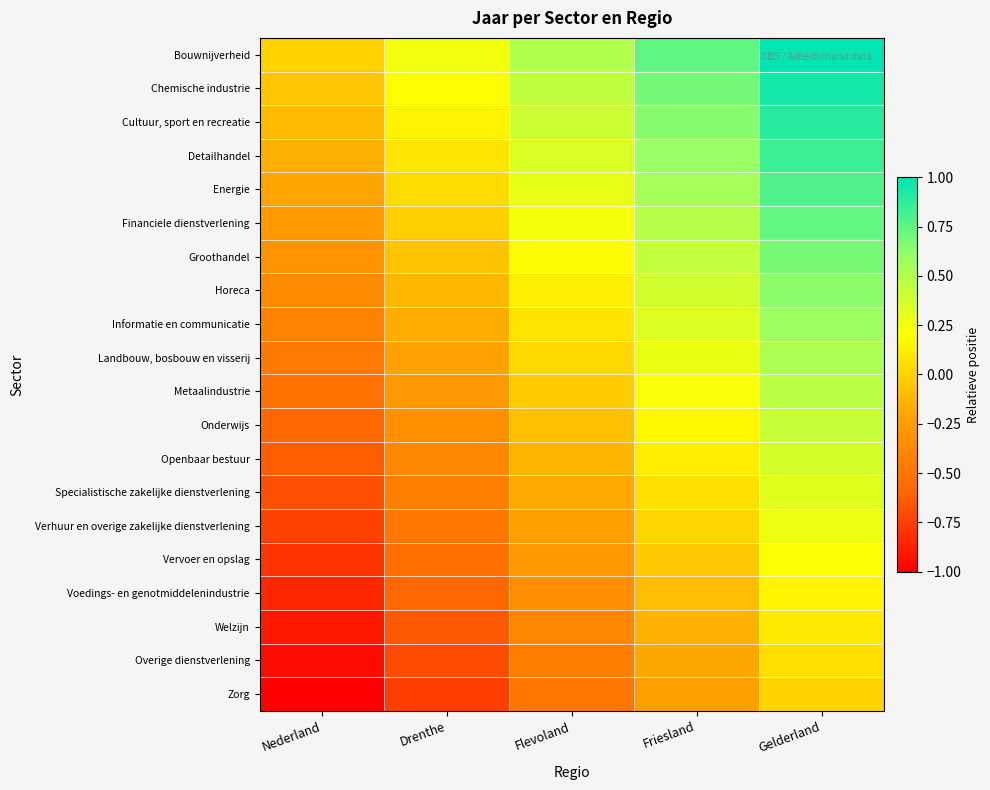

Reading left to right, what are all the values shown in this chart?

Bouwnijverheid: Nederland=0.0	Drenthe=0.2	Flevoland=0.5	Friesland=0.8	Gelderland=1.0
Chemische industrie: Nederland=-0.1	Drenthe=0.2	Flevoland=0.4	Friesland=0.7	Gelderland=0.9
Cultuur, sport en recreatie: Nederland=-0.1	Drenthe=0.1	Flevoland=0.4	Friesland=0.6	Gelderland=0.9
Detailhandel: Nederland=-0.2	Drenthe=0.1	Flevoland=0.3	Friesland=0.6	Gelderland=0.8
Energie: Nederland=-0.2	Drenthe=0.0	Flevoland=0.3	Friesland=0.5	Gelderland=0.8
Financiele dienstverlening: Nederland=-0.3	Drenthe=-0.0	Flevoland=0.2	Friesland=0.5	Gelderland=0.7
Groothandel: Nederland=-0.3	Drenthe=-0.1	Flevoland=0.2	Friesland=0.4	Gelderland=0.7
Horeca: Nederland=-0.4	Drenthe=-0.1	Flevoland=0.1	Friesland=0.4	Gelderland=0.6
Informatie en communicatie: Nederland=-0.4	Drenthe=-0.2	Flevoland=0.1	Friesland=0.3	Gelderland=0.6
Landbouw, bosbouw en visserij: Nederland=-0.5	Drenthe=-0.2	Flevoland=0.0	Friesland=0.3	Gelderland=0.5
Metaalindustrie: Nederland=-0.5	Drenthe=-0.3	Flevoland=-0.0	Friesland=0.2	Gelderland=0.5
Onderwijs: Nederland=-0.6	Drenthe=-0.3	Flevoland=-0.1	Friesland=0.2	Gelderland=0.4
Openbaar bestuur: Nederland=-0.6	Drenthe=-0.4	Flevoland=-0.1	Friesland=0.1	Gelderland=0.4
Specialistische zakelijke dienstverlening: Nederland=-0.7	Drenthe=-0.4	Flevoland=-0.2	Friesland=0.1	Gelderland=0.3
Verhuur en overige zakelijke dienstverlening: Nederland=-0.7	Drenthe=-0.5	Flevoland=-0.2	Friesland=0.0	Gelderland=0.3
Vervoer en opslag: Nederland=-0.8	Drenthe=-0.5	Flevoland=-0.3	Friesland=-0.0	Gelderland=0.2
Voedings- en genotmiddelenindustrie: Nederland=-0.8	Drenthe=-0.6	Flevoland=-0.3	Friesland=-0.1	Gelderland=0.2
Welzijn: Nederland=-0.9	Drenthe=-0.6	Flevoland=-0.4	Friesland=-0.1	Gelderland=0.1
Overige dienstverlening: Nederland=-0.9	Drenthe=-0.7	Flevoland=-0.4	Friesland=-0.2	Gelderland=0.1
Zorg: Nederland=-1.0	Drenthe=-0.8	Flevoland=-0.5	Friesland=-0.2	Gelderland=0.0